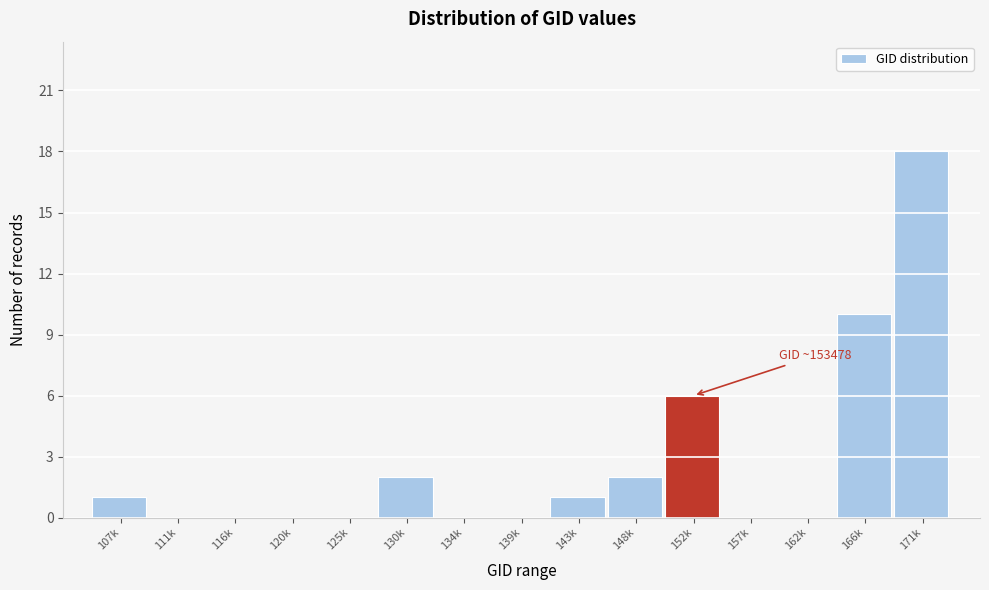

Reading left to right, list all the values displayed in this chart.

107k=1	111k=0	116k=0	120k=0	125k=0	130k=2	134k=0	139k=0	143k=1	148k=2	152k=6	157k=0	162k=0	166k=10	171k=18